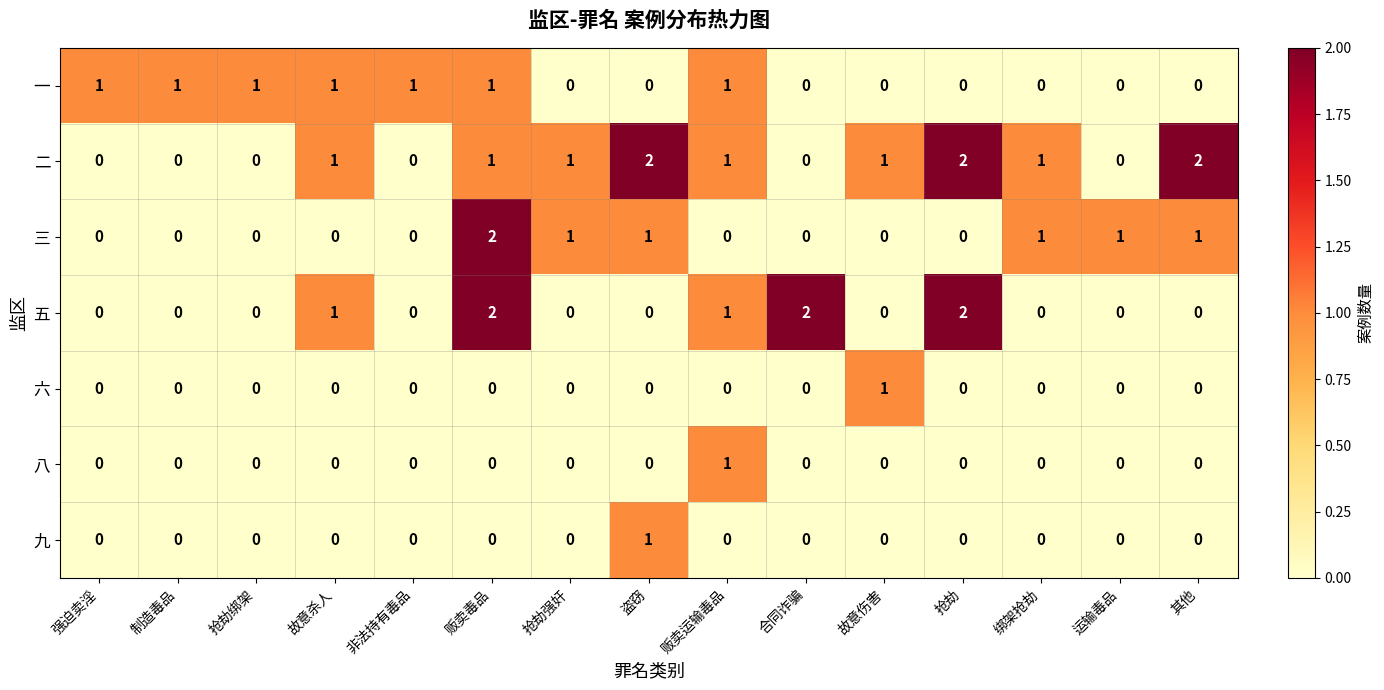

True or false: 六 has a value of -1 at 贩卖毒品.

False